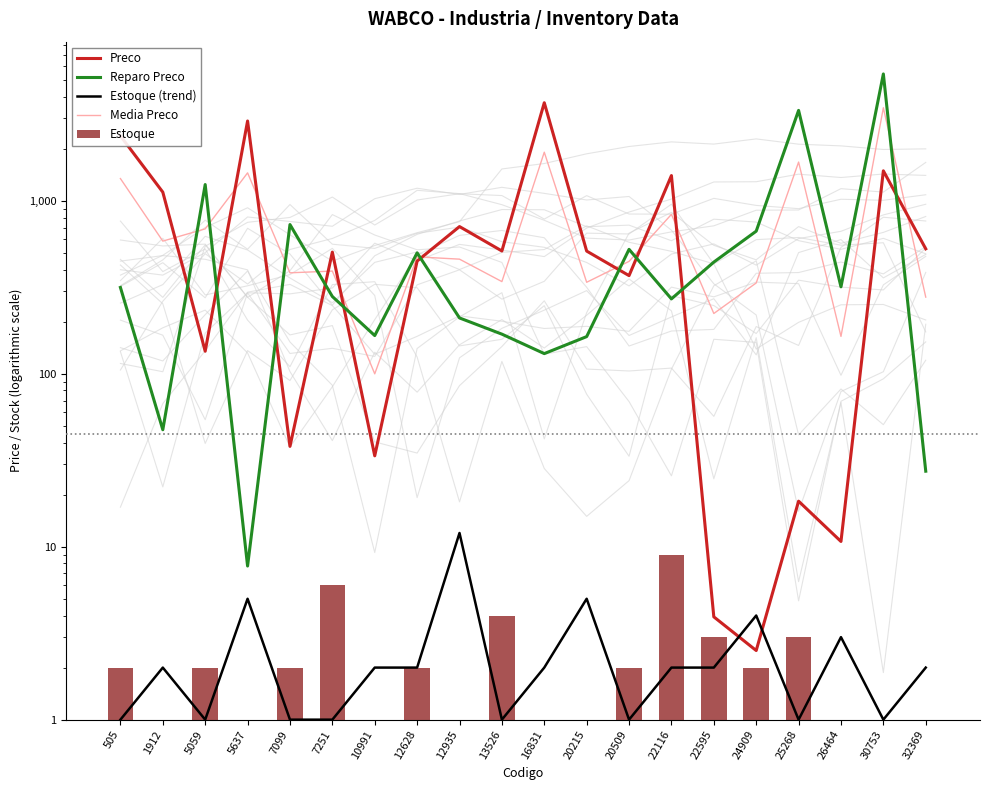

At how many categories does at least one series exceed 1163?

7